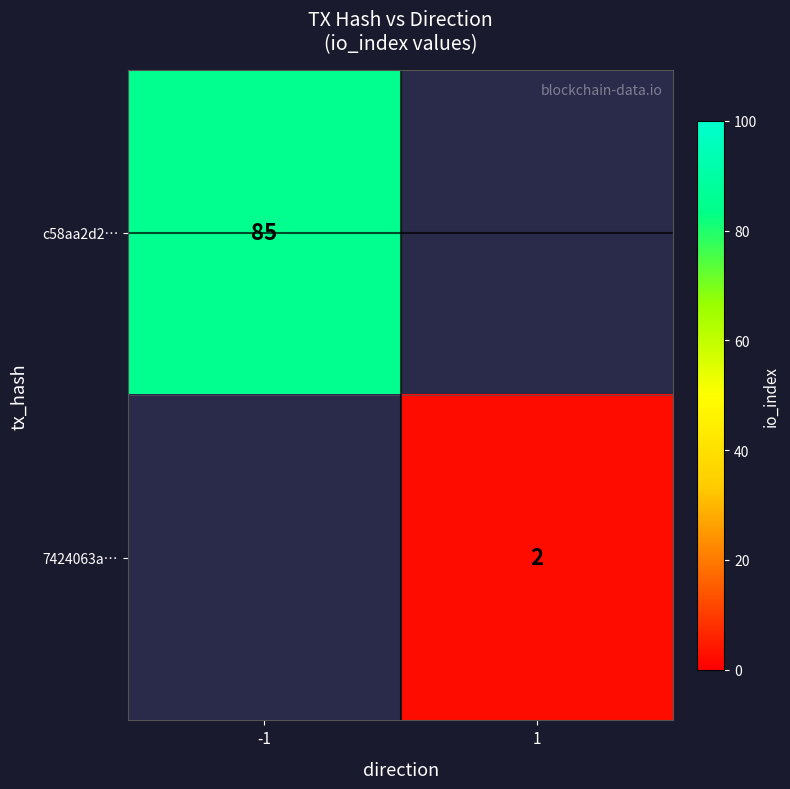

The 7424063a… series shows 3.5 at 1. True or false?

False